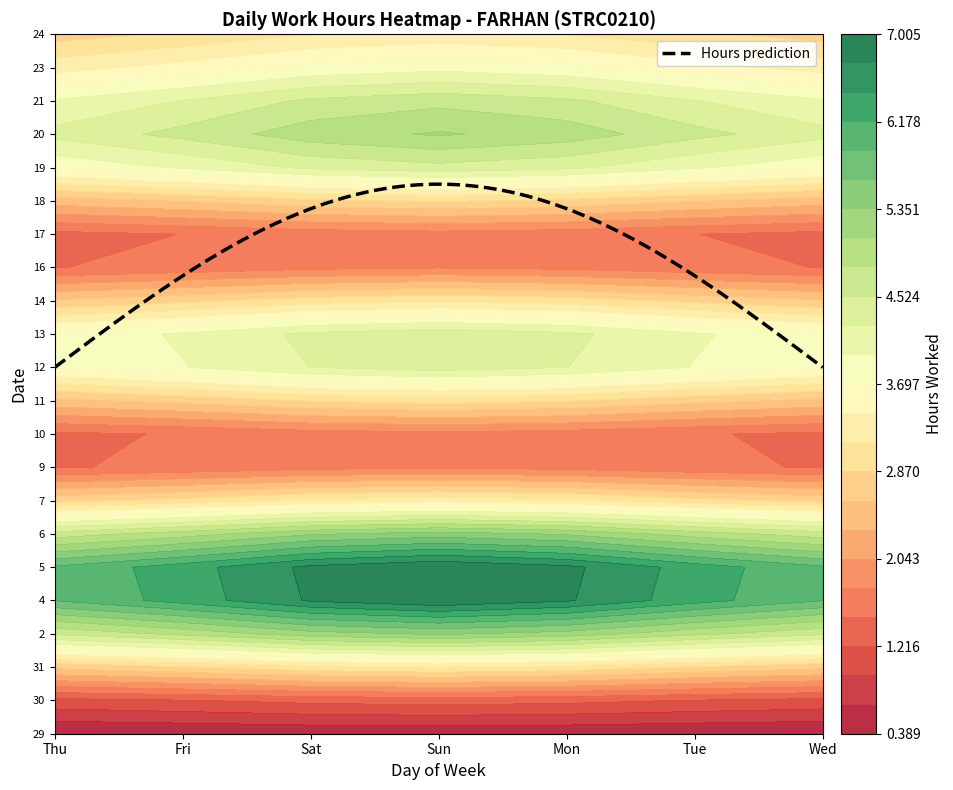

What is the total value across all series at Sun?

87.6